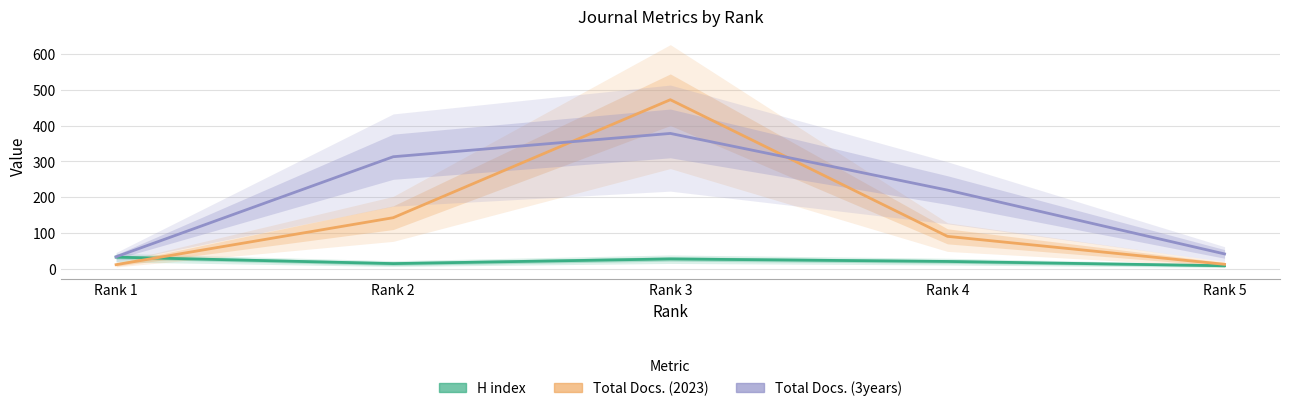

True or false: H index and Total Docs. (3years) cross at least once.

False